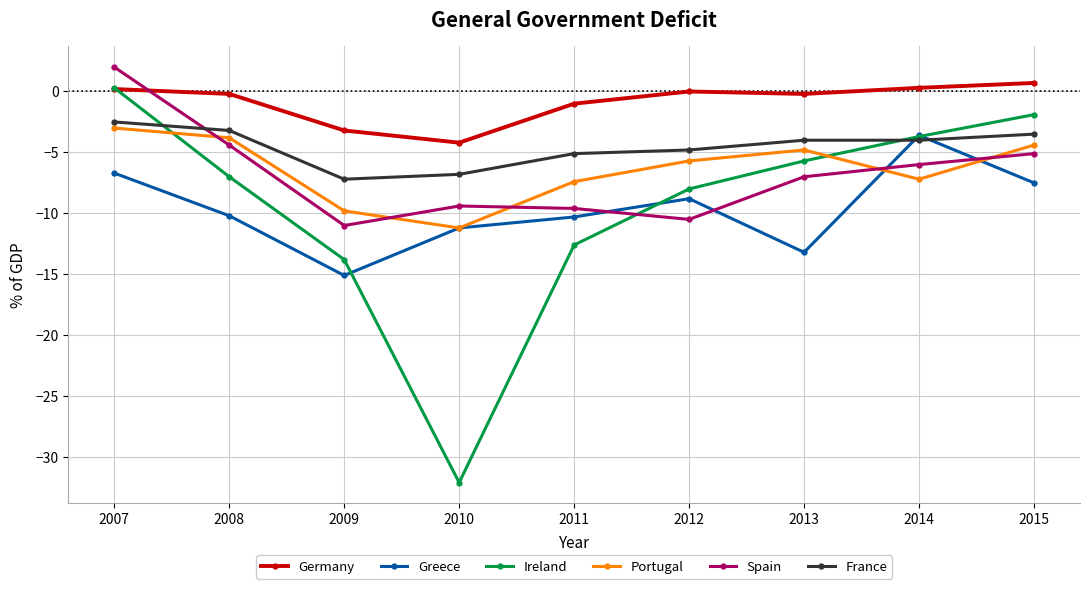

At which category does Ireland reach its first local valley?

2010